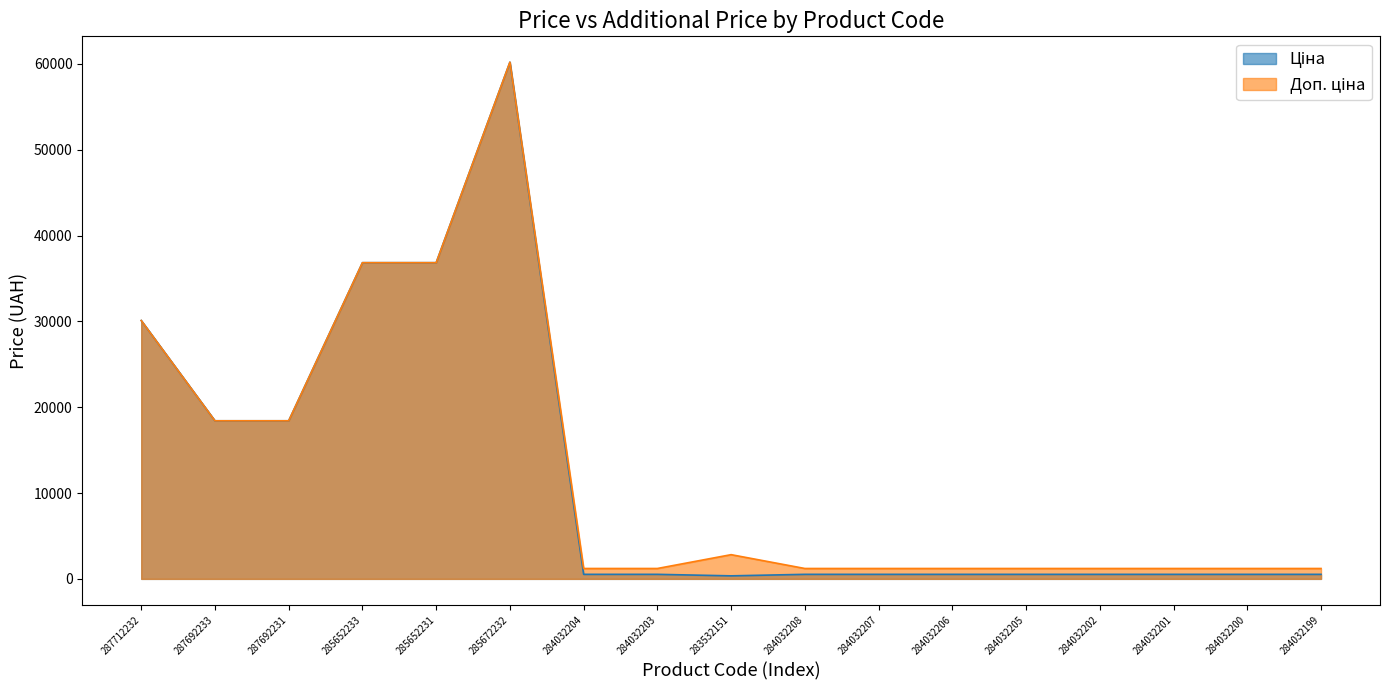

True or false: Доп. ціна has a value of 1737.9 at 284032206.

False